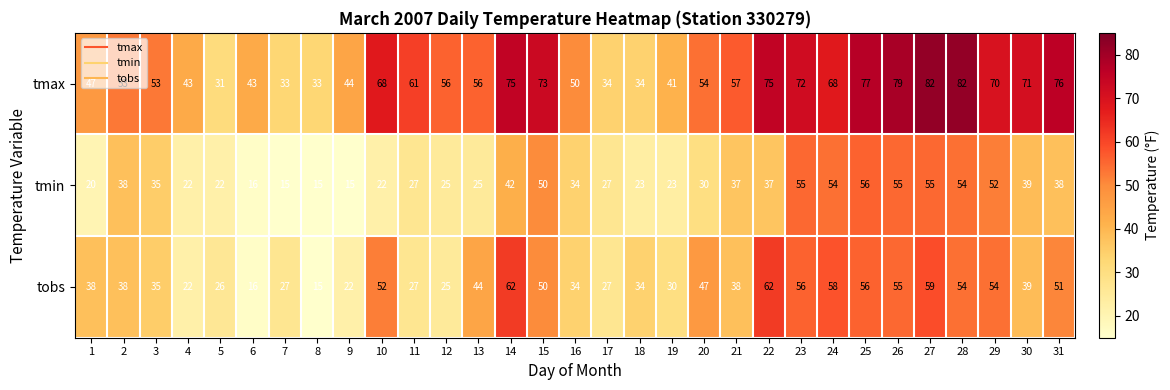

What is the total value across all series at 5?

79